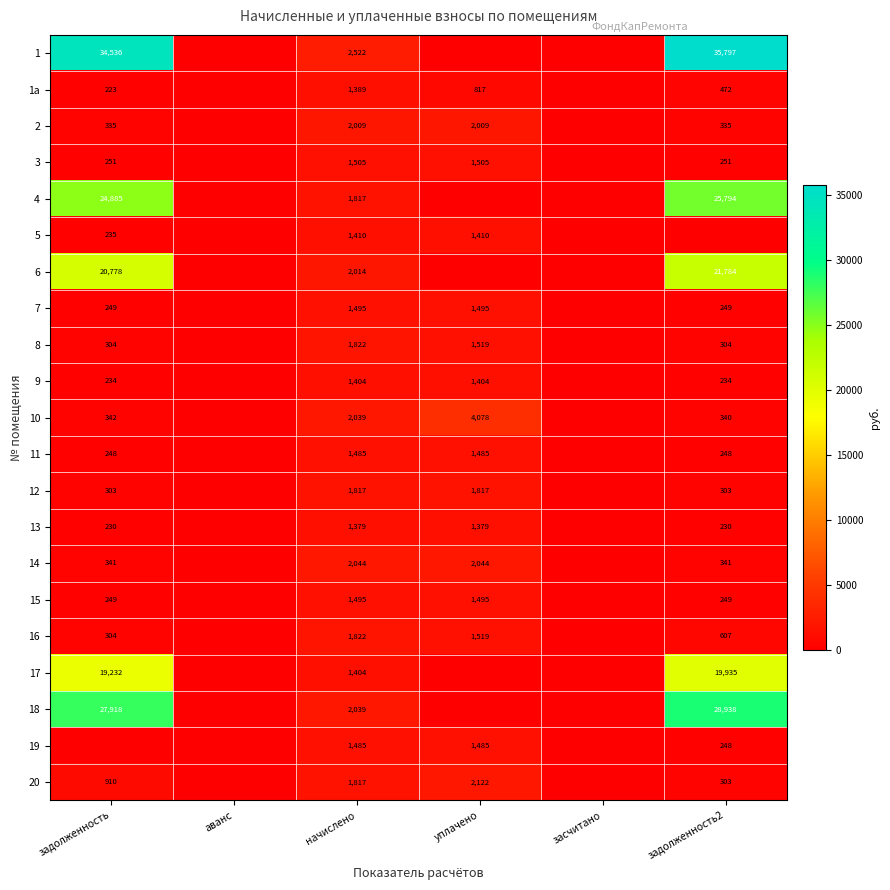

What is the difference between the highest and lowest values at начислено?

1143